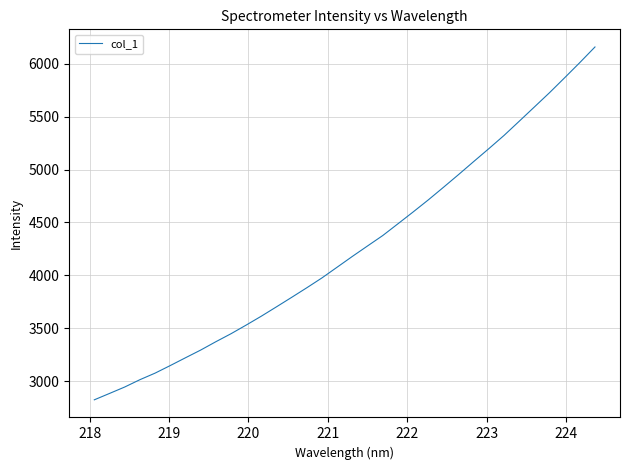

What is the greatest value displayed?

6158.0